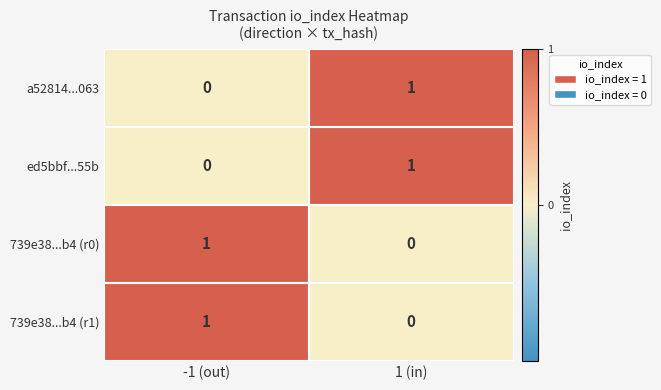

Rank the categories by a52814...063 value from lowest to highest.

-1 (out), 1 (in)